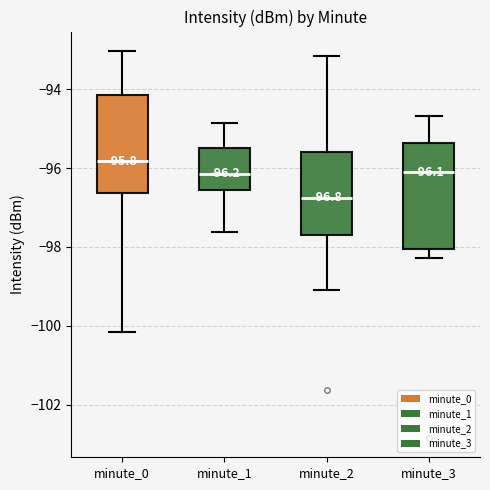

Which box's median line is the lowest?

minute_2